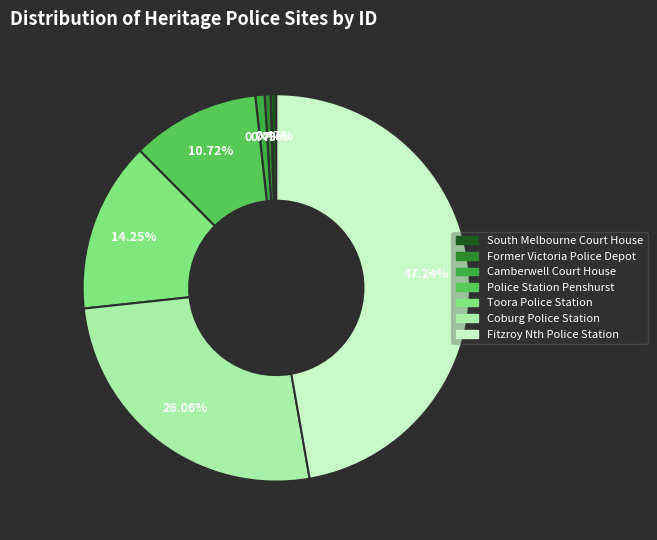

How many slices are in this pie chart?

7